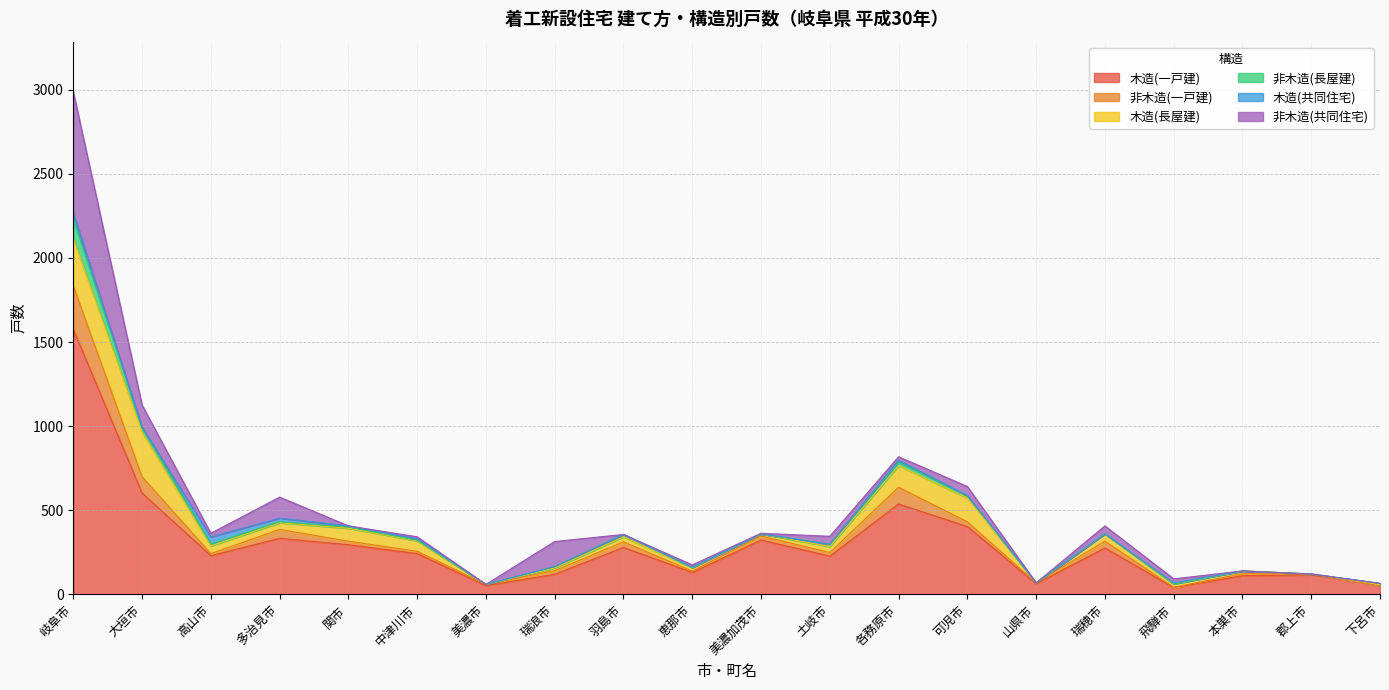

Does the chart have visible grid lines?

Yes